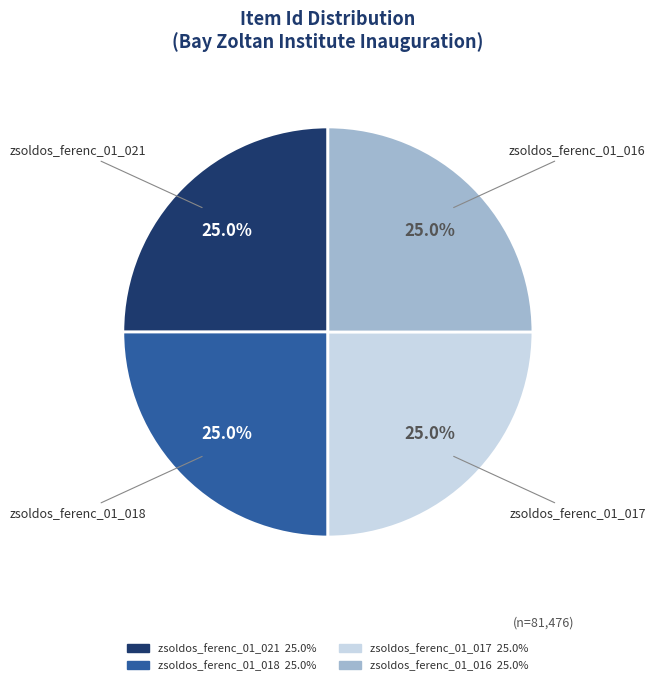

How many slices are in this pie chart?

4